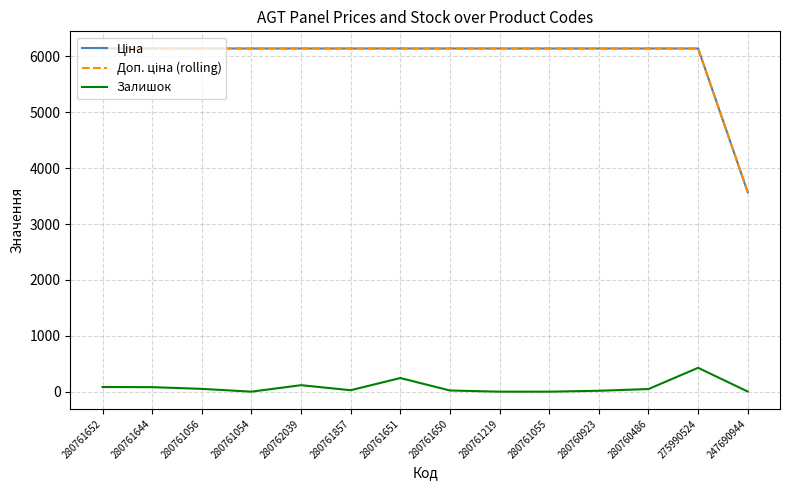

Is this an area chart (filled region under the line)?

No